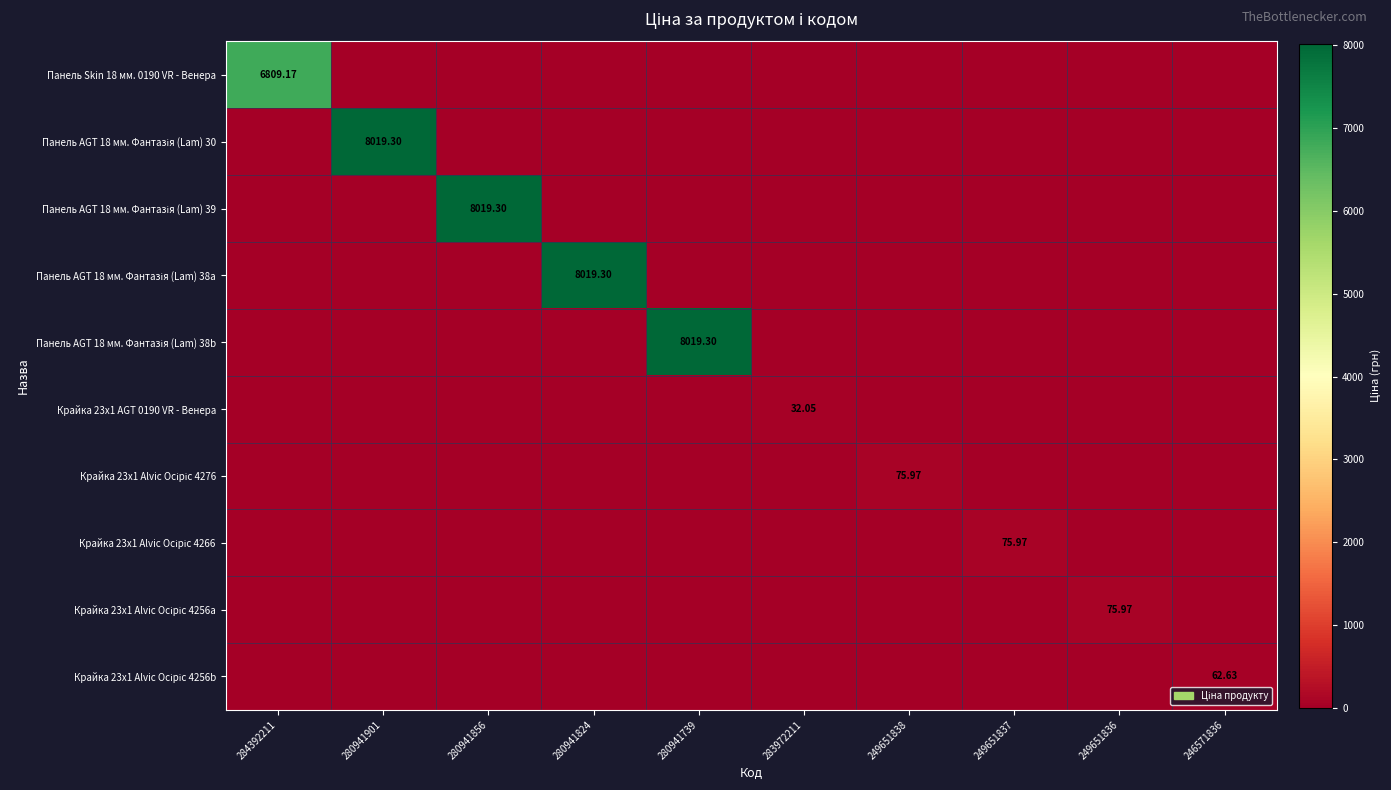

How many categories are shown in the chart?

10